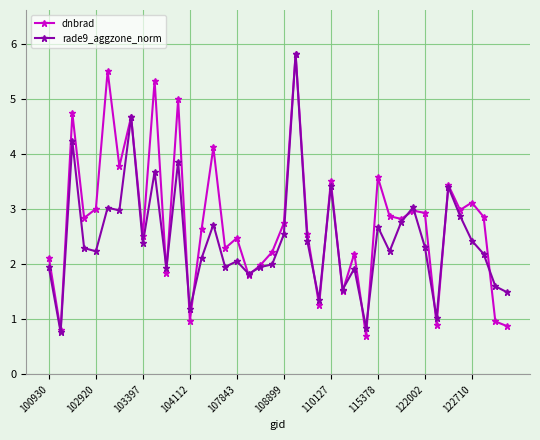

What is the value of the dnbrad point at the 39th from the left?

1.0